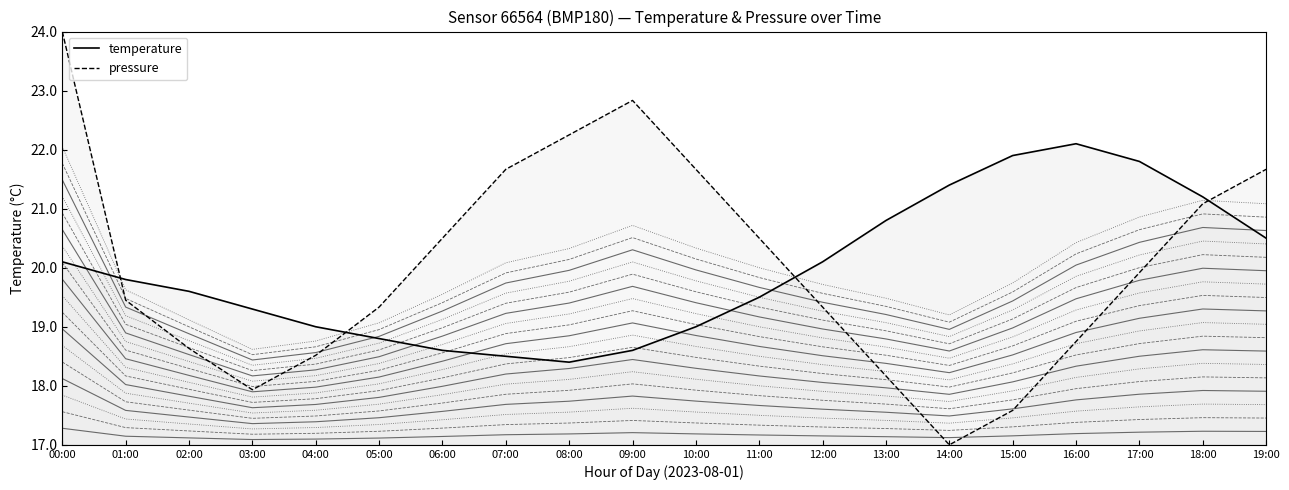

What is the label of the 11th point from the right?

09:00